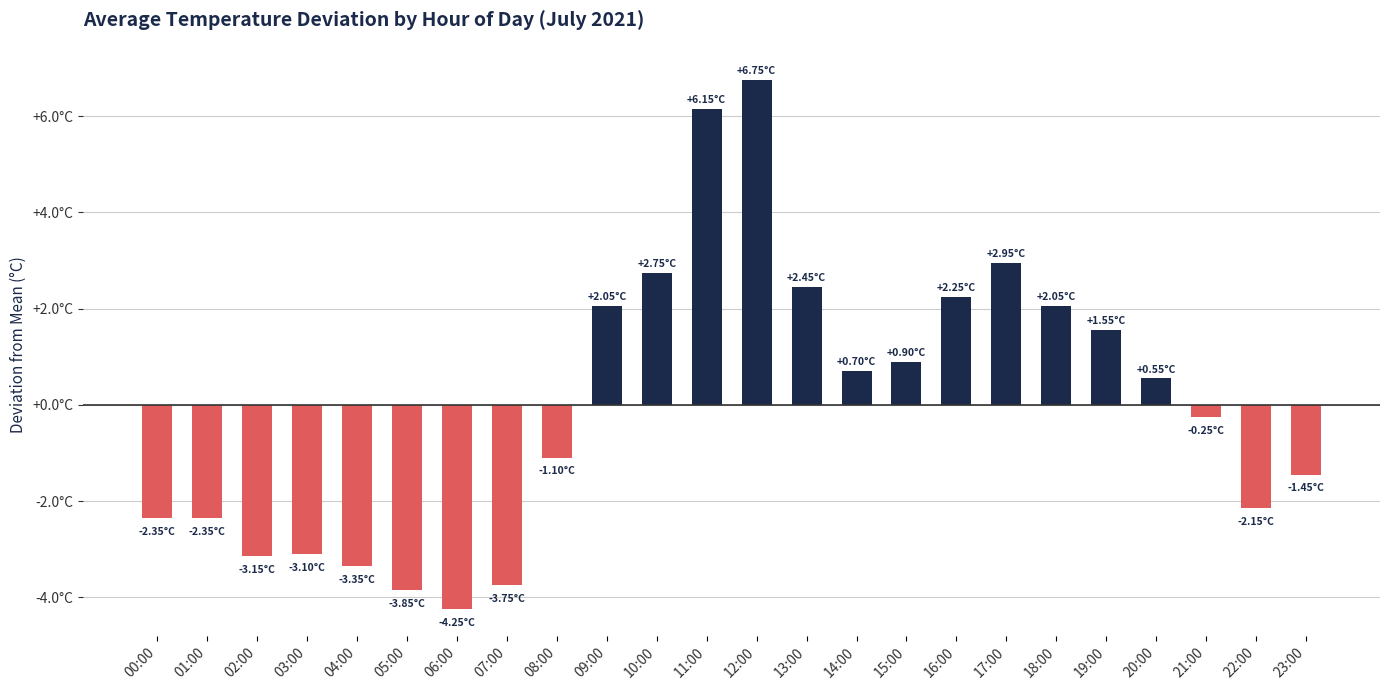

Which category has the lowest value across all series?

06:00